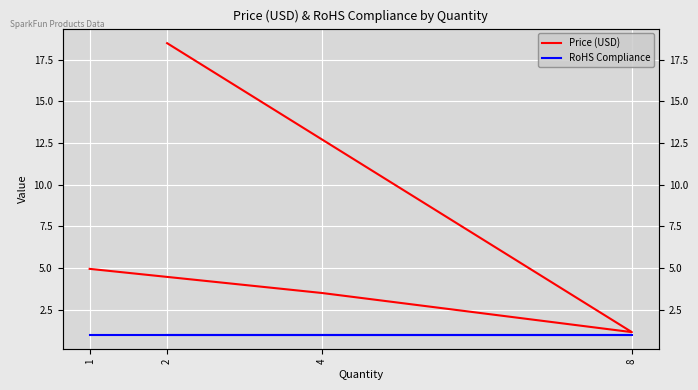

At how many categories does at least one series exceed 11?

1